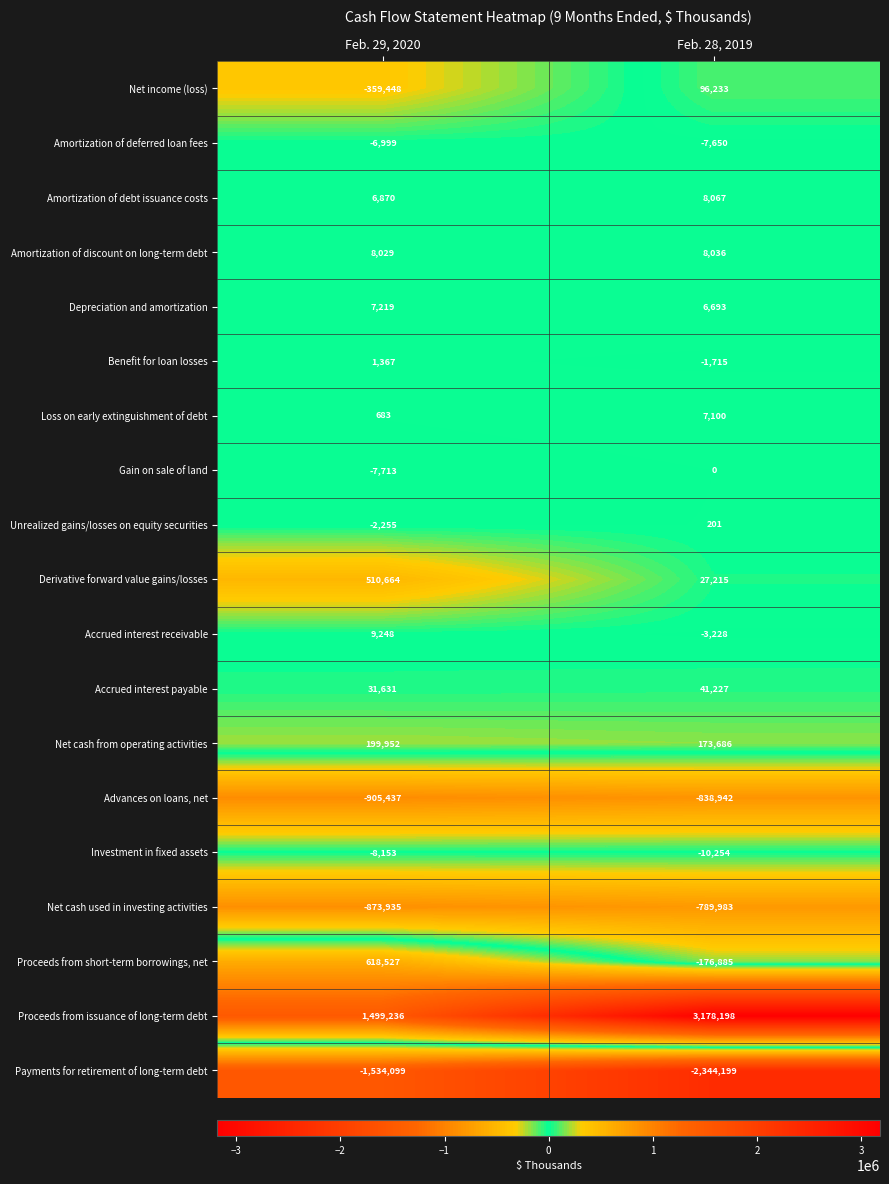

How many data points does each series have?

2